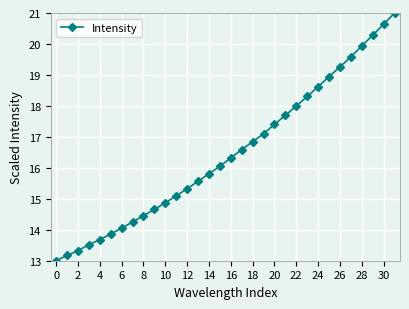

What is the value of the 19th point from the left?

16.8